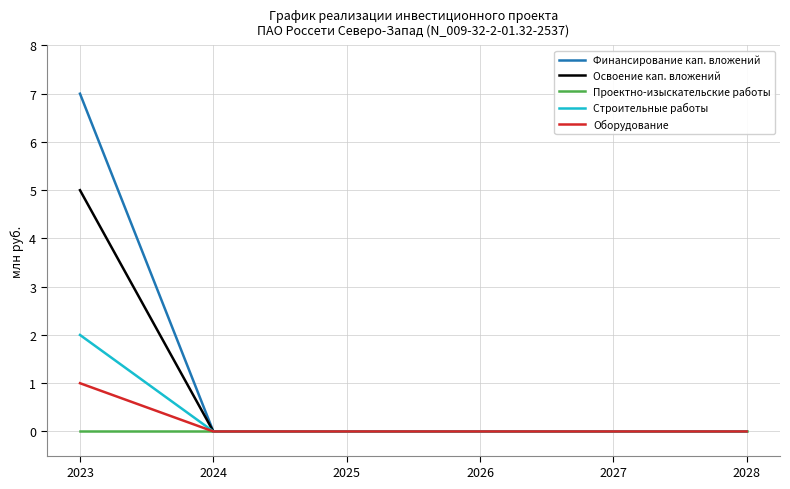

Is it true that Строительные работы equals -1 at 2025?

False